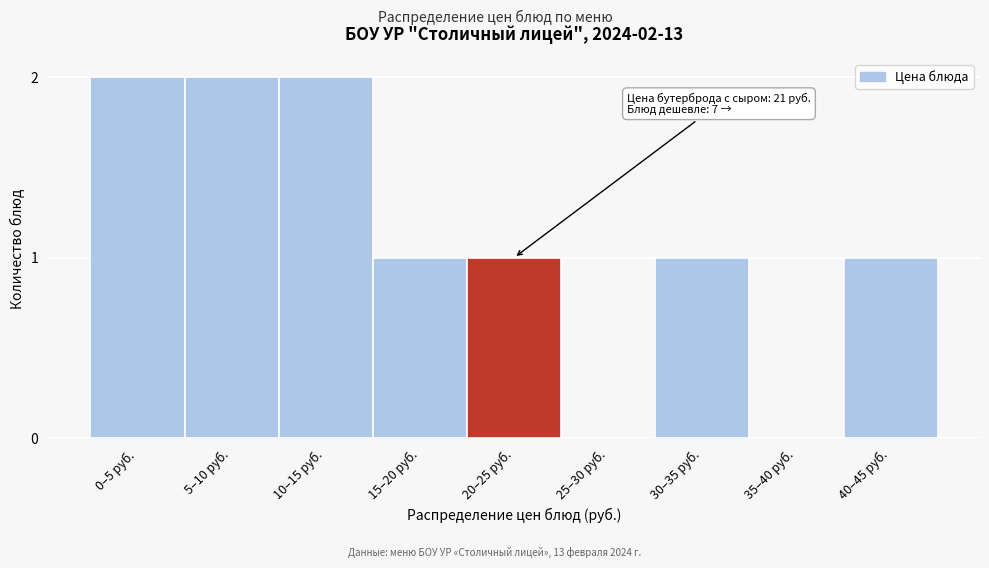

What is the sum of all values?

10